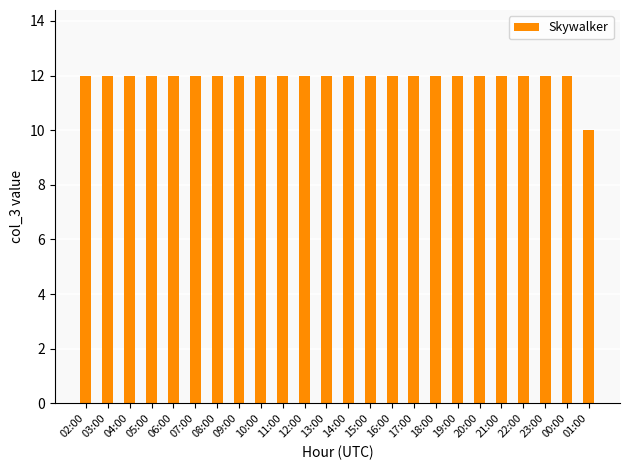

Which label corresponds to the smallest value in the chart?

01:00